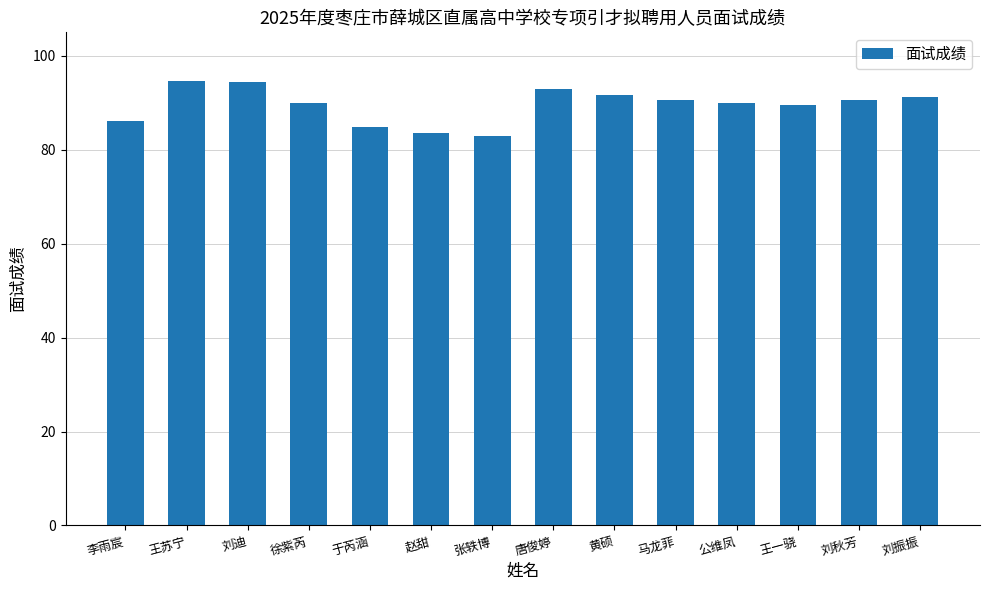

What is the difference between the second highest and second lowest values?

10.8